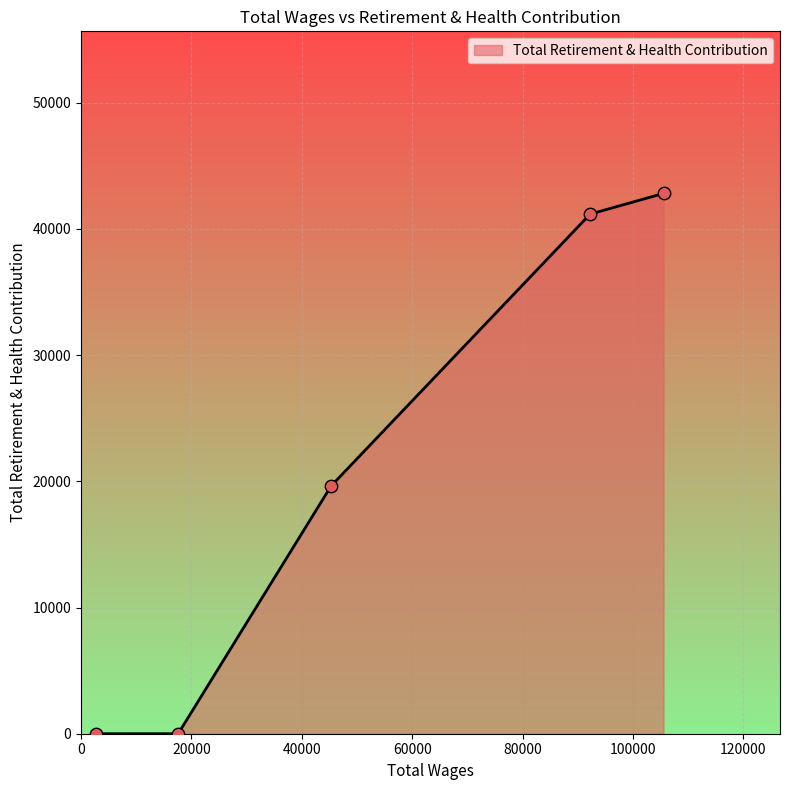

True or false: the data has more than 2 interior local peaks.

False